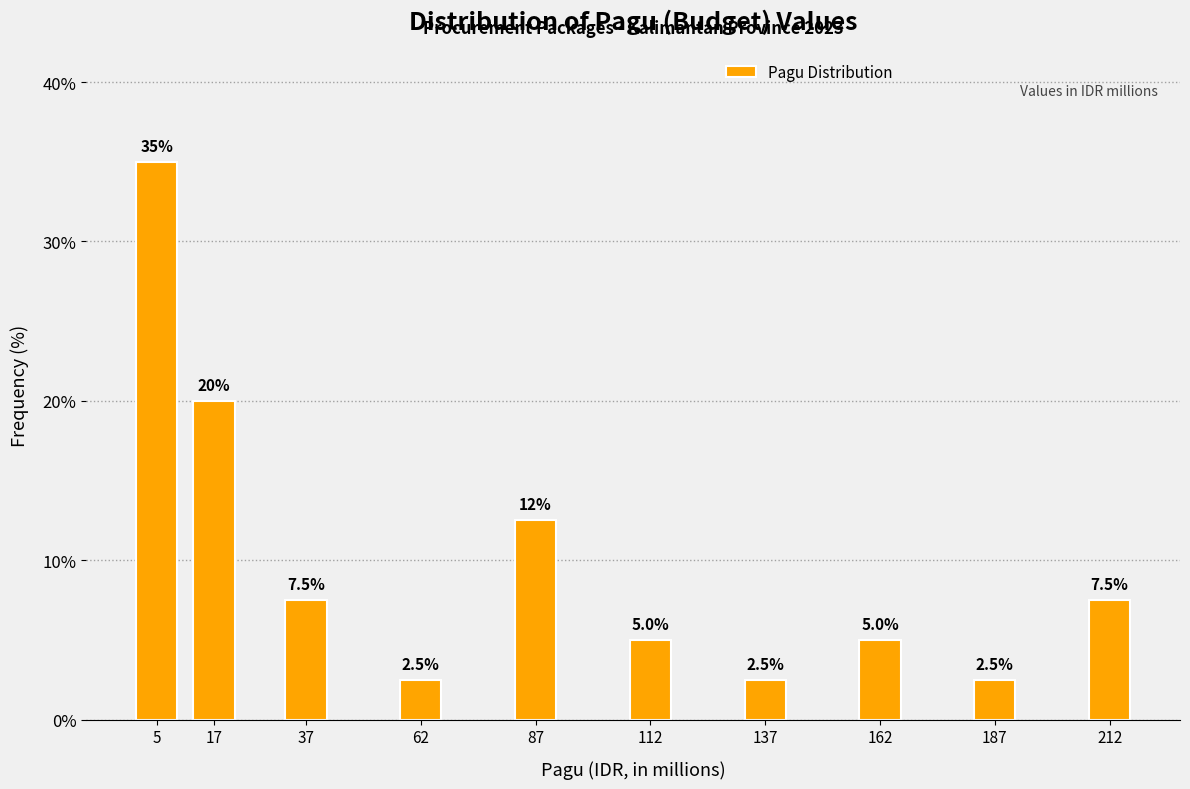

Reading right to left, transcribe all the data shown in this chart.

7.5	2.5	5.0	2.5	5.0	12.5	2.5	7.5	20.0	35.0